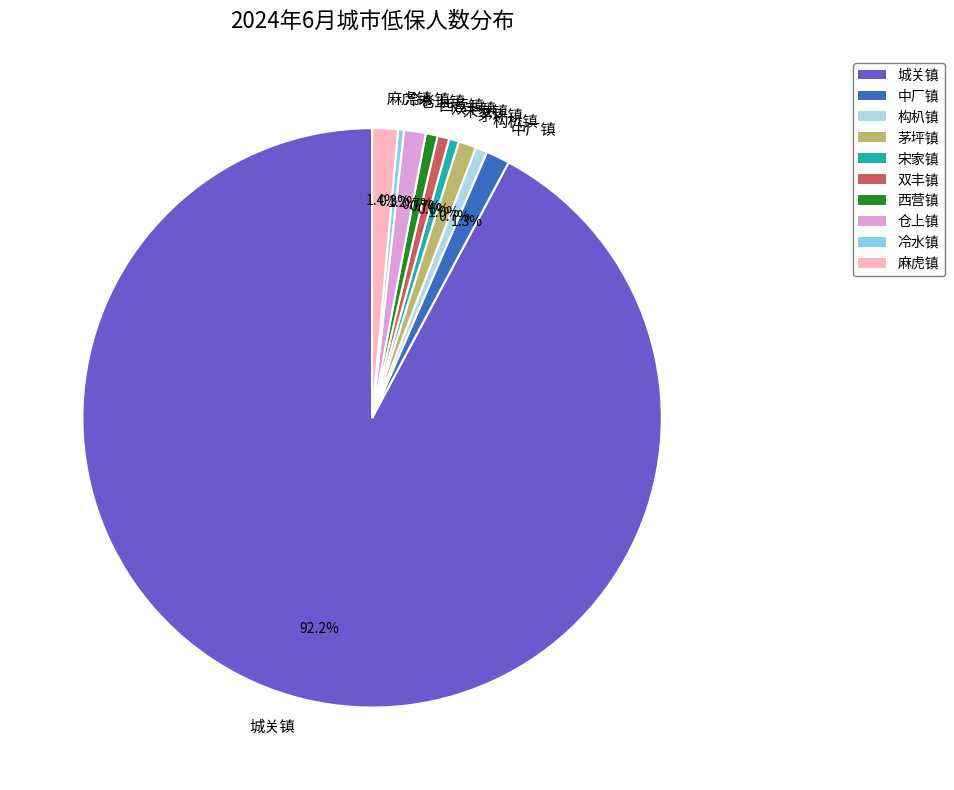

Does 中厂镇 represent more than half of the total?

No